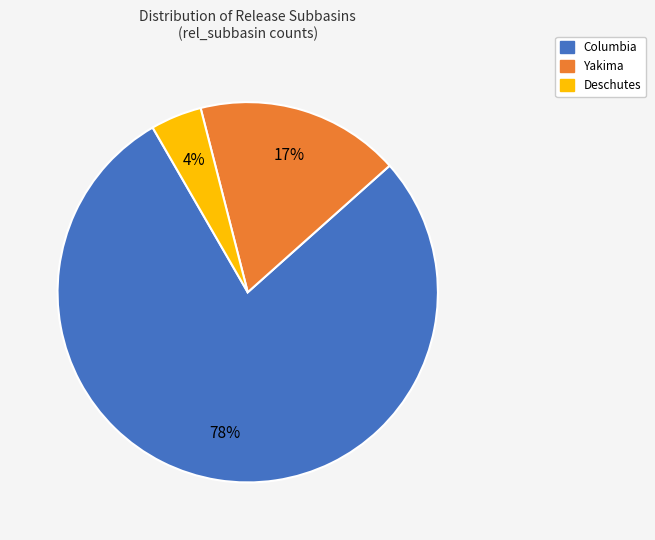

Is there a majority slice in this chart?

Yes